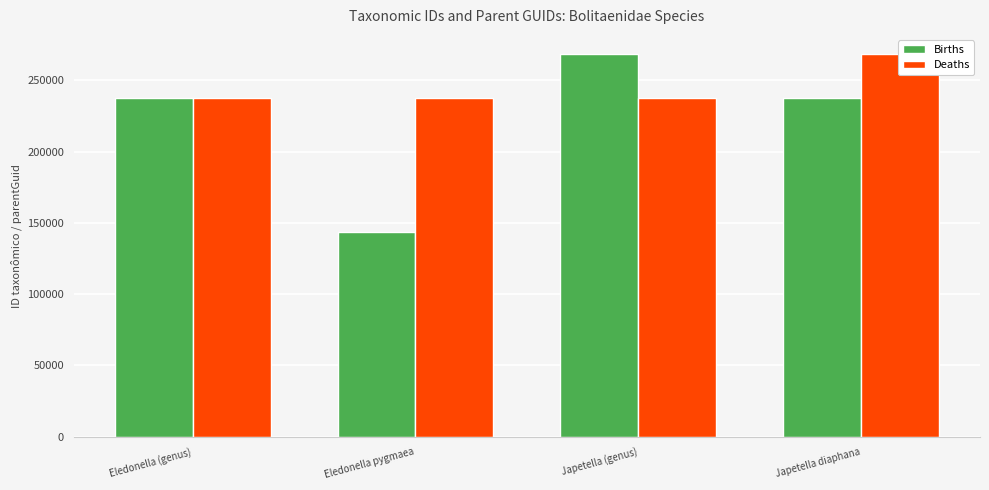

Is the value of Births at Eledonella (genus) greater than the value of Deaths at Japetella (genus)?

Yes